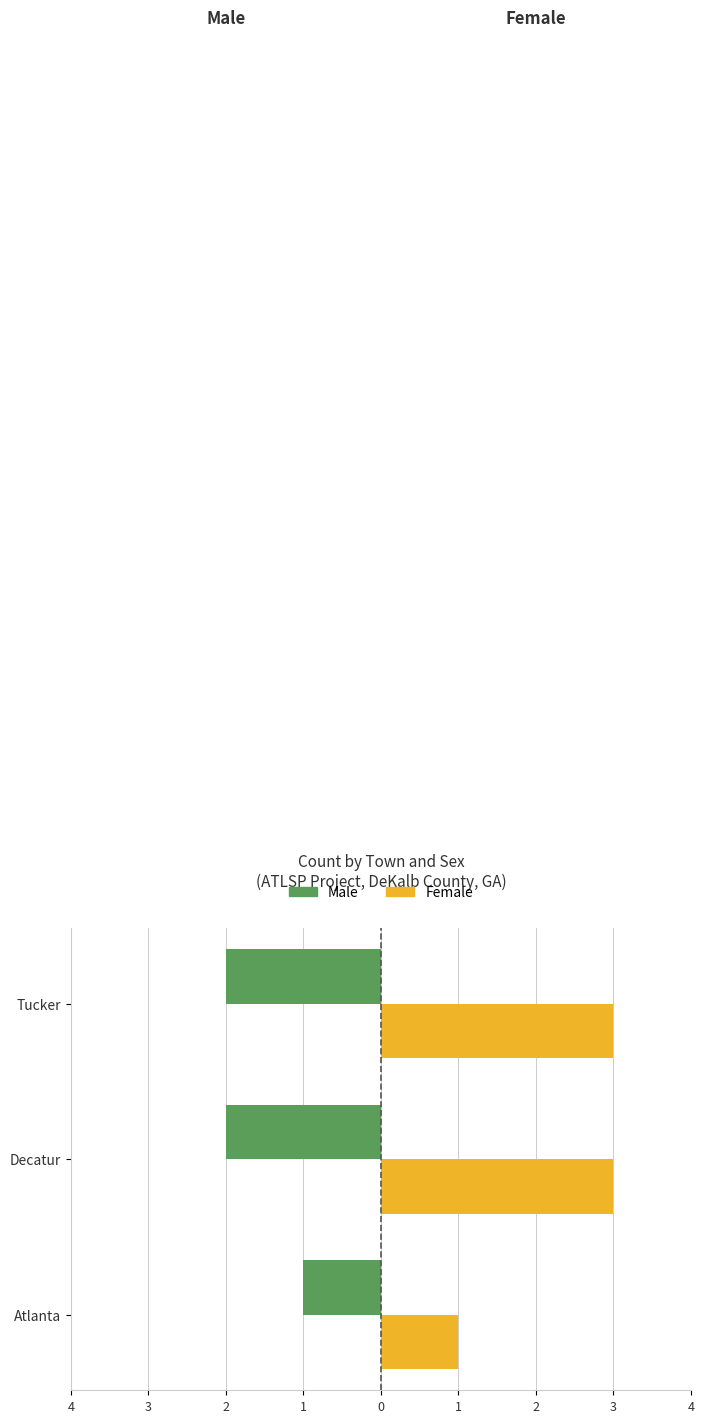

Rank the series by their average value, from lowest to highest.

Male, Female